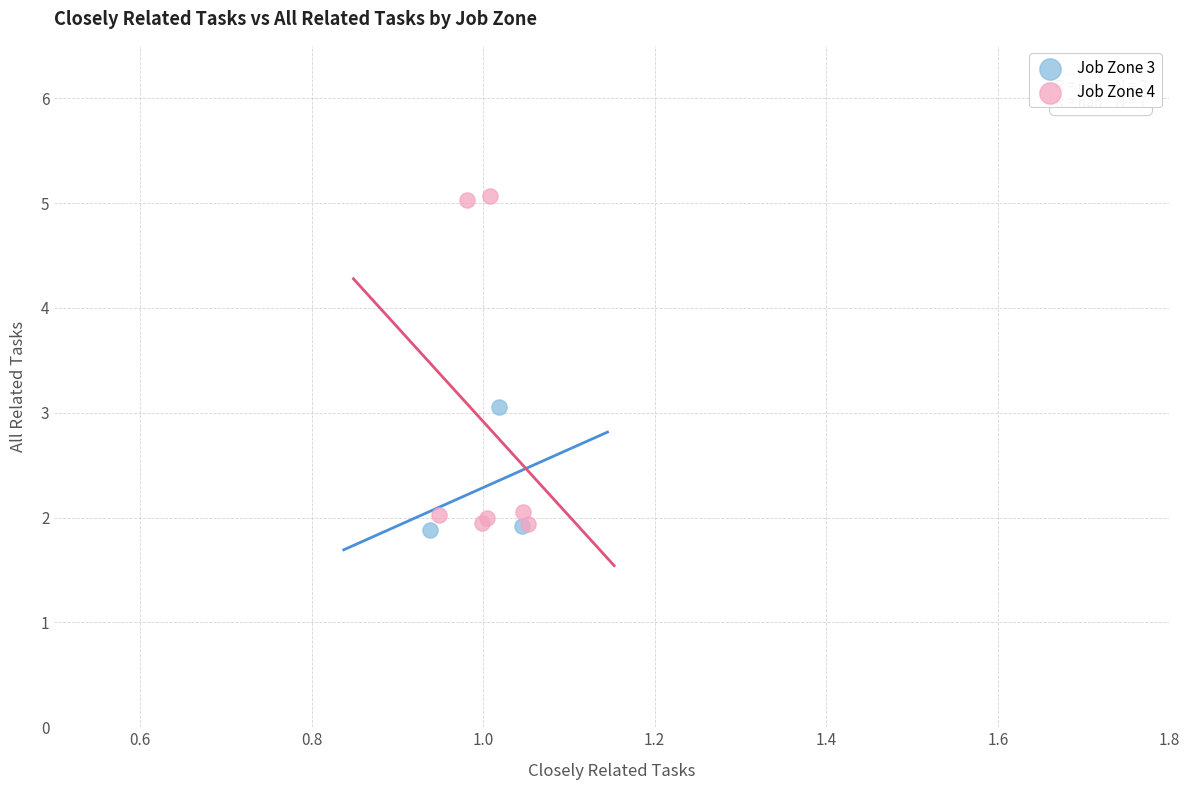

Which series contains the highest Y value?

Job Zone 4